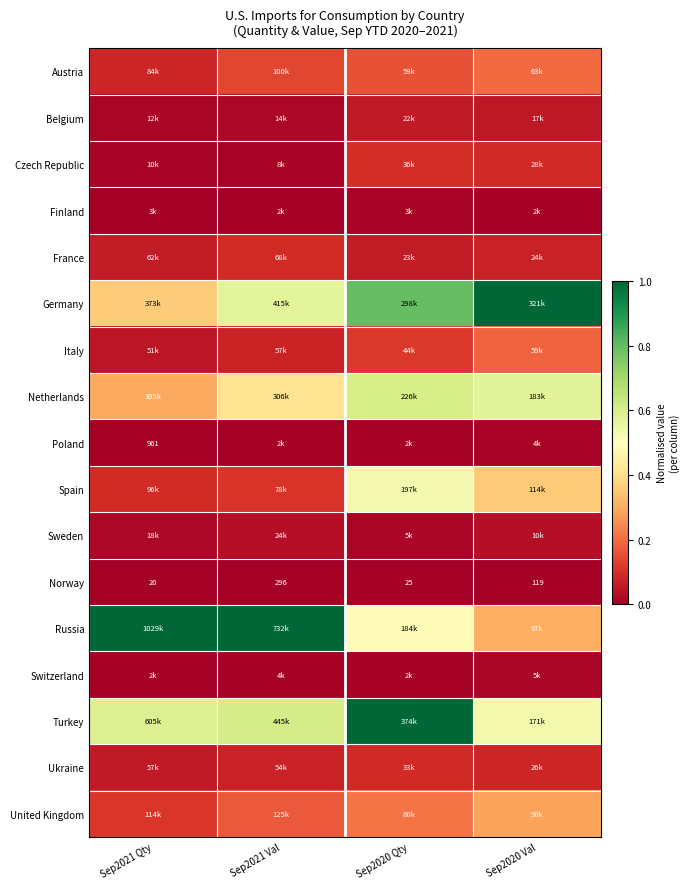

Which series has the largest total across all categories?

Russia